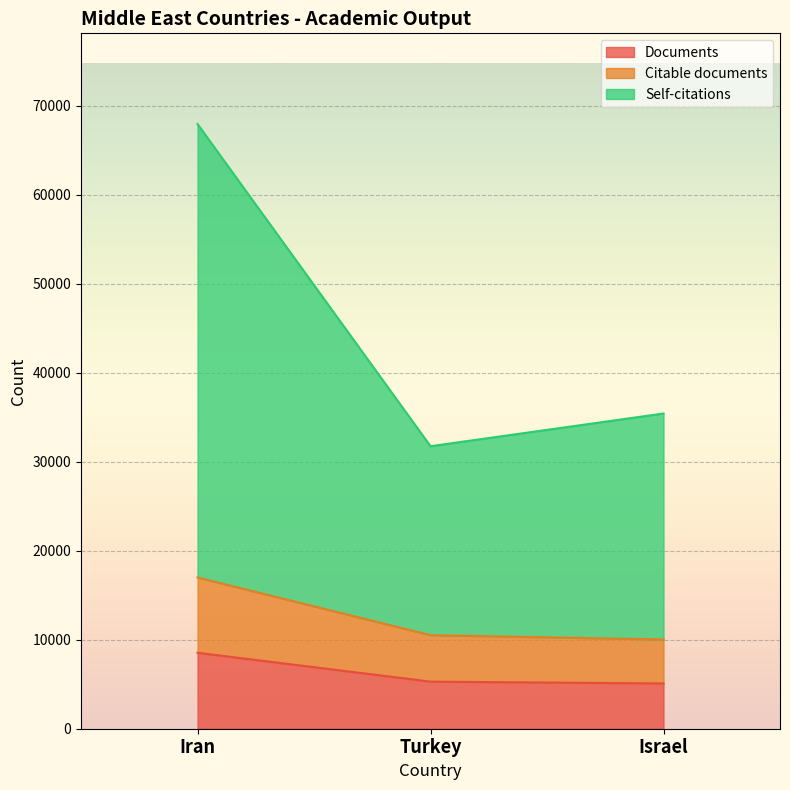

What is the highest value of the Documents series?

8532